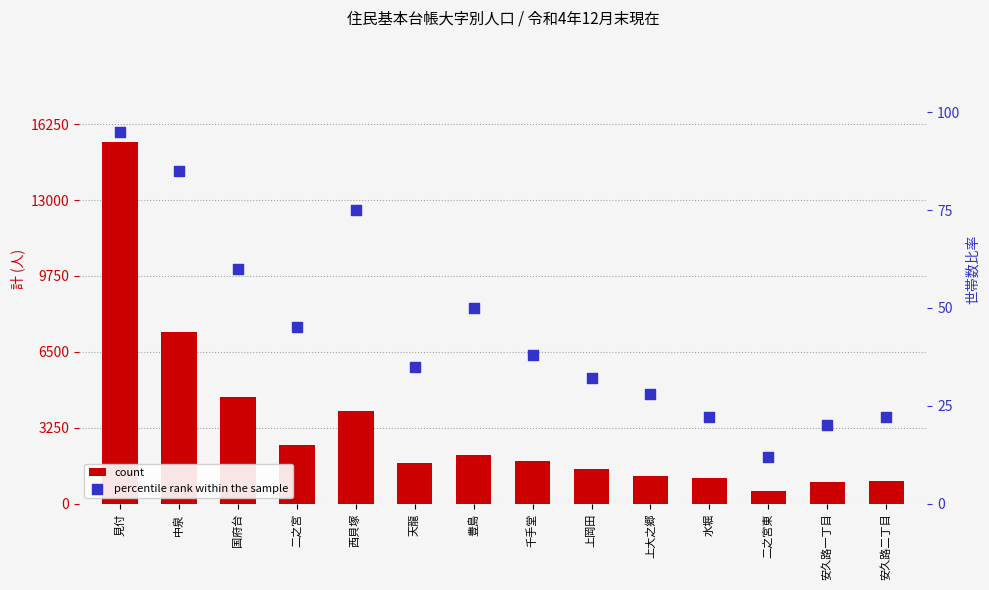

Is the value of percentile rank within the sample at 国府台 greater than the value of count at 西貝塚?

No